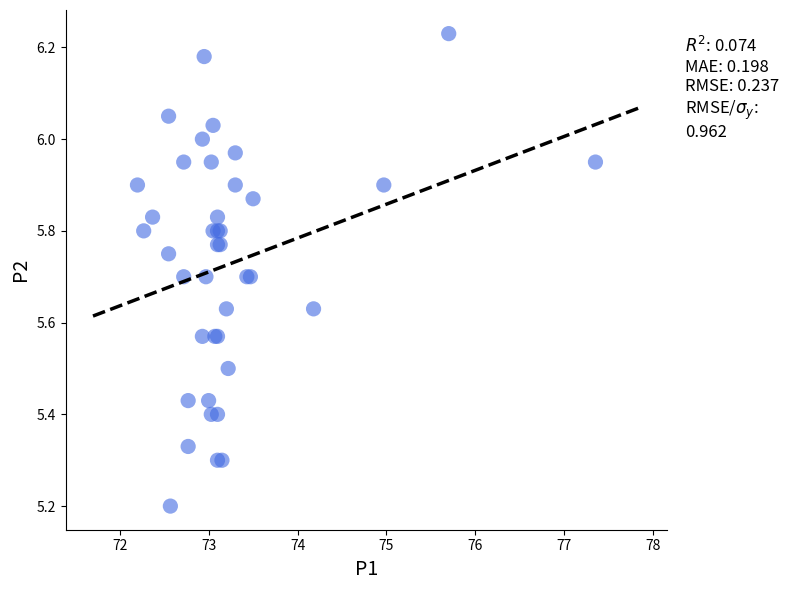

What Y value in the scatter plot is closest to 5?

5.2